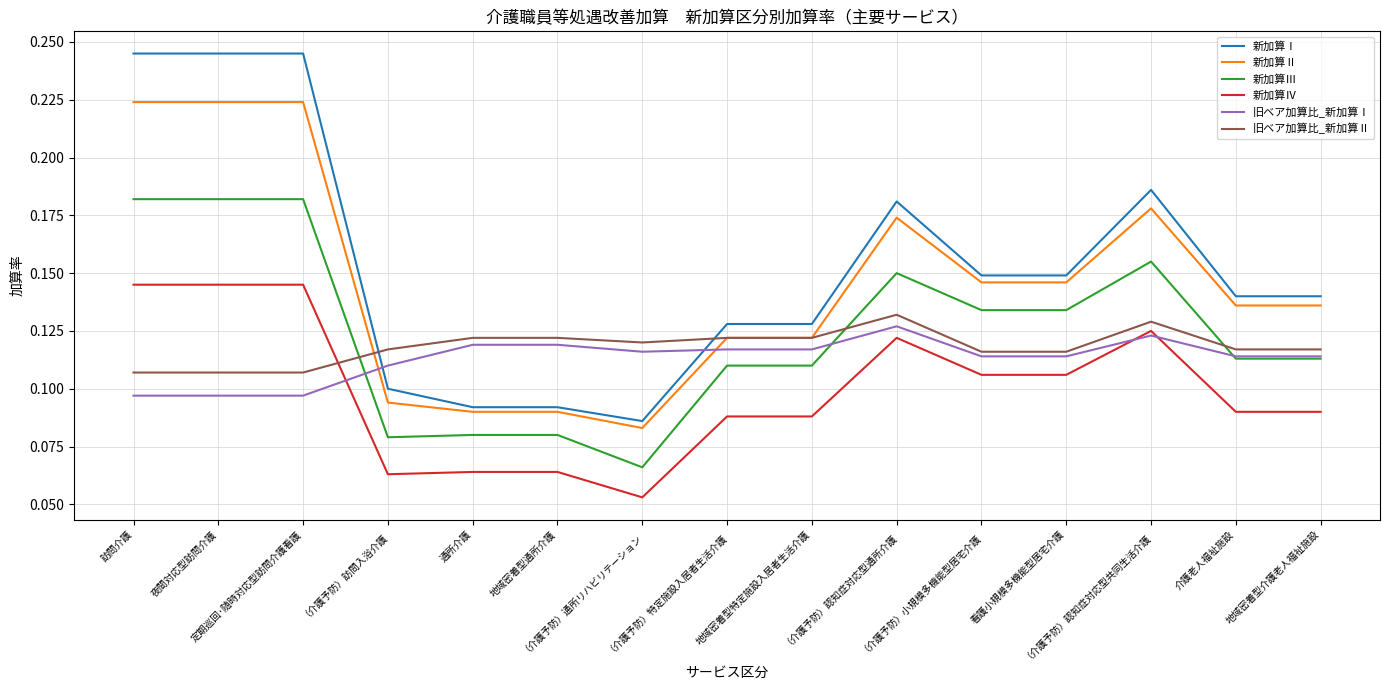

True or false: 旧ベア加算比_新加算Ⅱ and 新加算Ⅲ cross at least once.

True